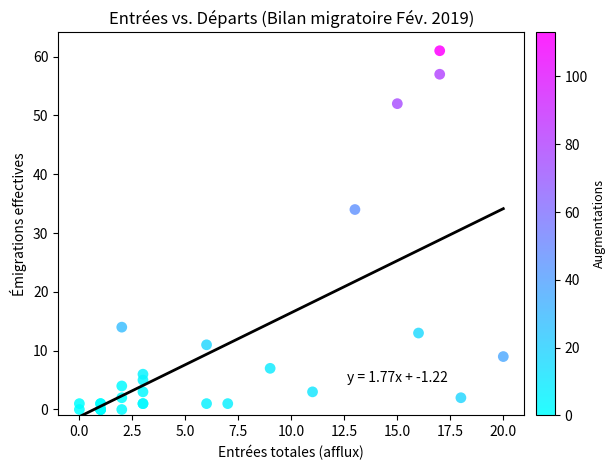

What Y value in the scatter plot is closest to 30?

34